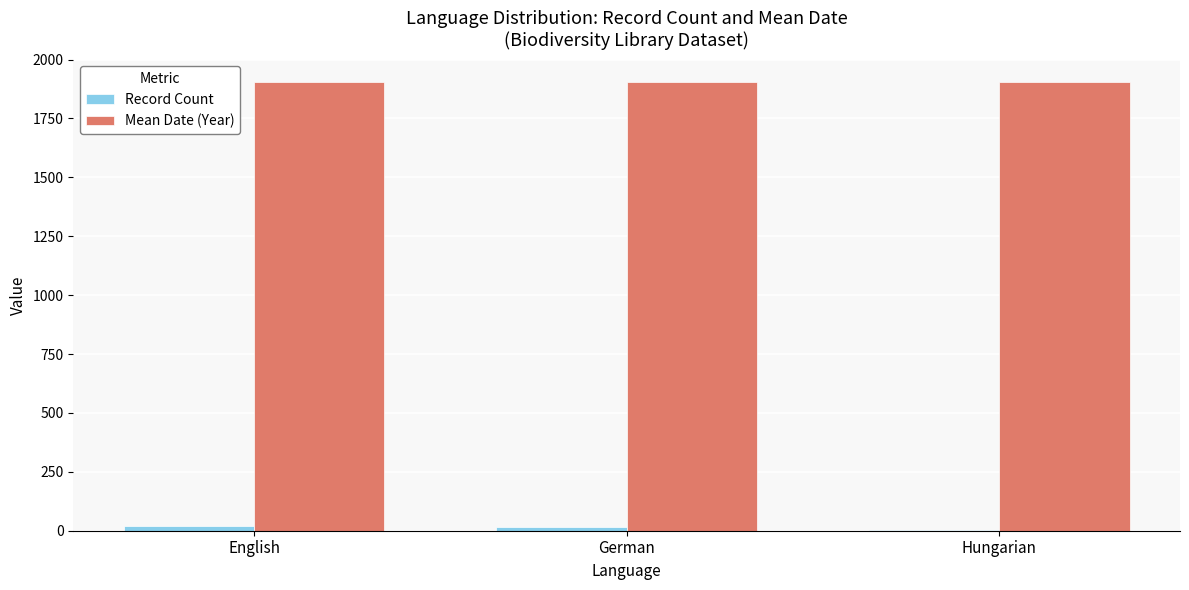

Which series has the largest total across all categories?

Mean Date (Year)